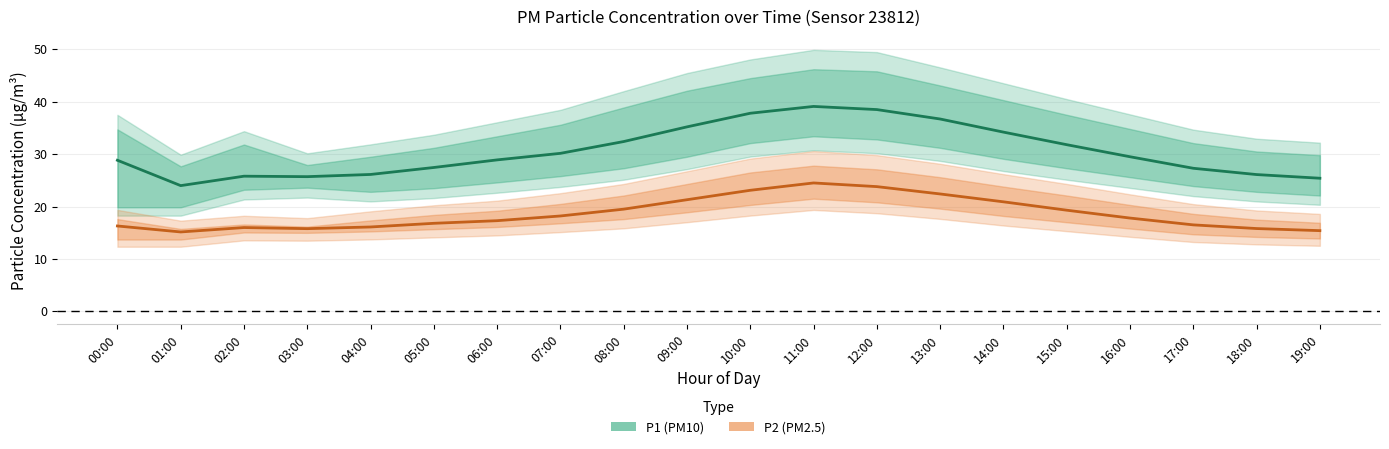

What is the difference between the P1_lower values at 13:00 and 08:00?

3.9